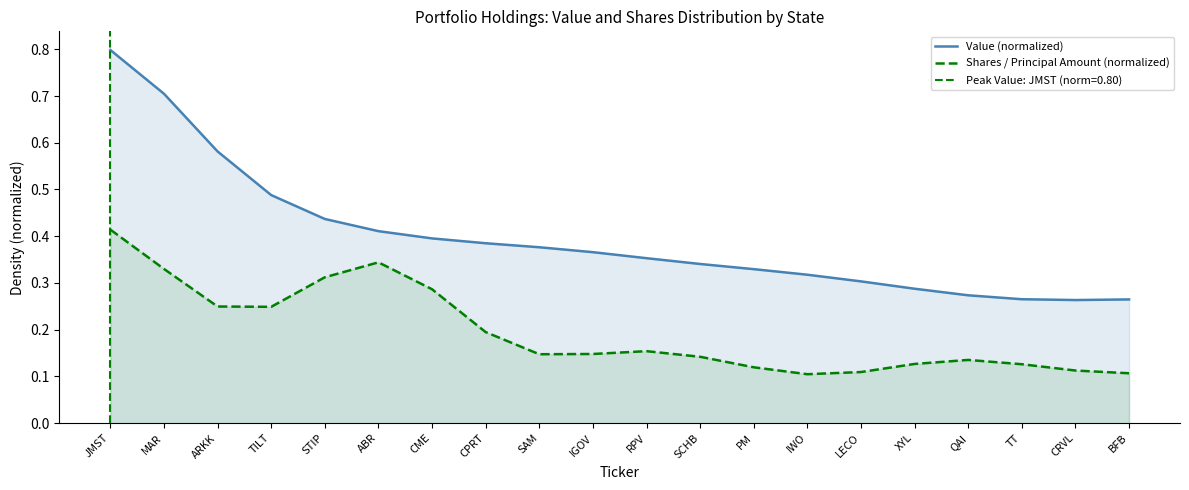

Rank the series by their maximum value, from lowest to highest.

Shares / Principal Amount (normalized), Value (normalized)